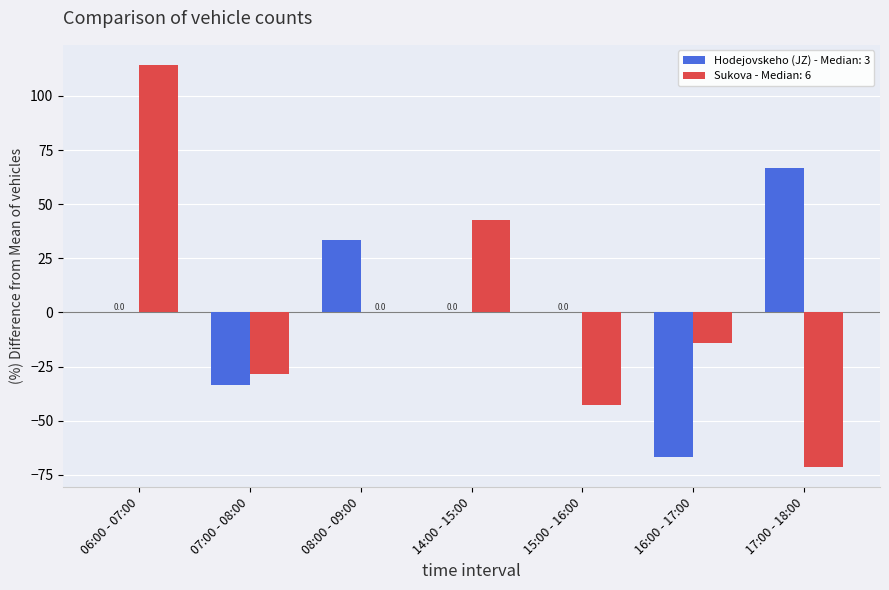

What is the maximum value shown in the chart?

114.3